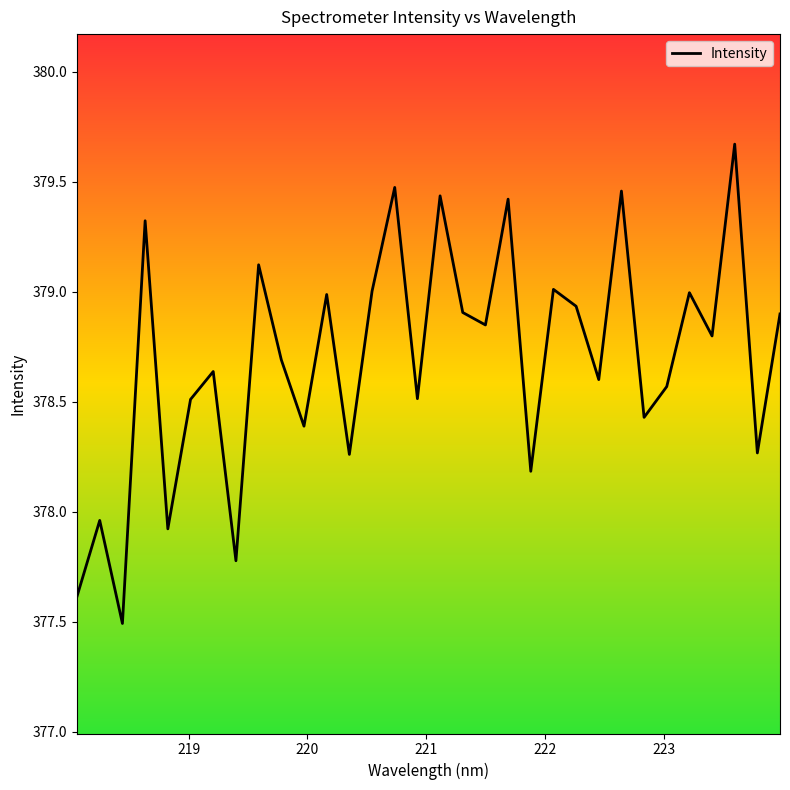

What is the greatest value displayed?

379.7